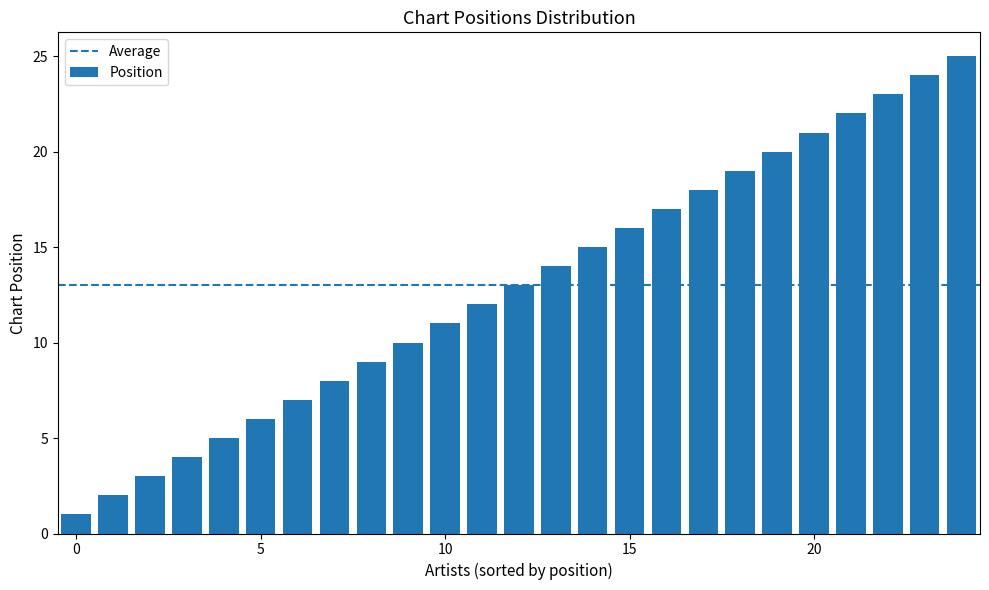

What is the difference between the maximum and second lowest values?

23